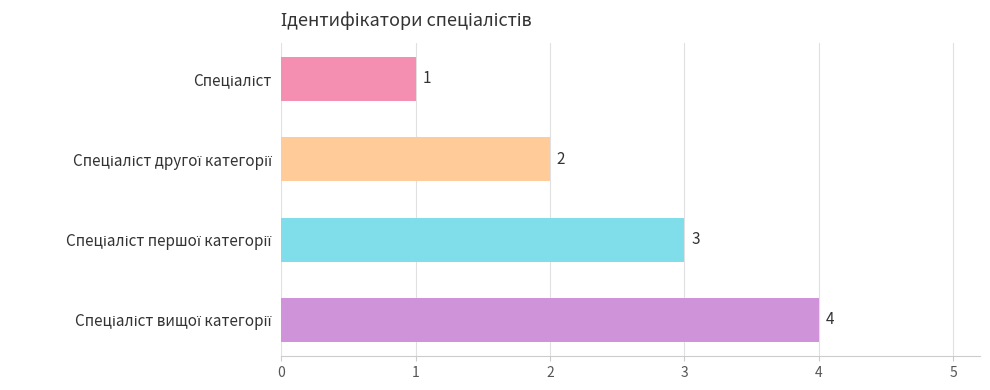

Does the chart contain any negative values?

No